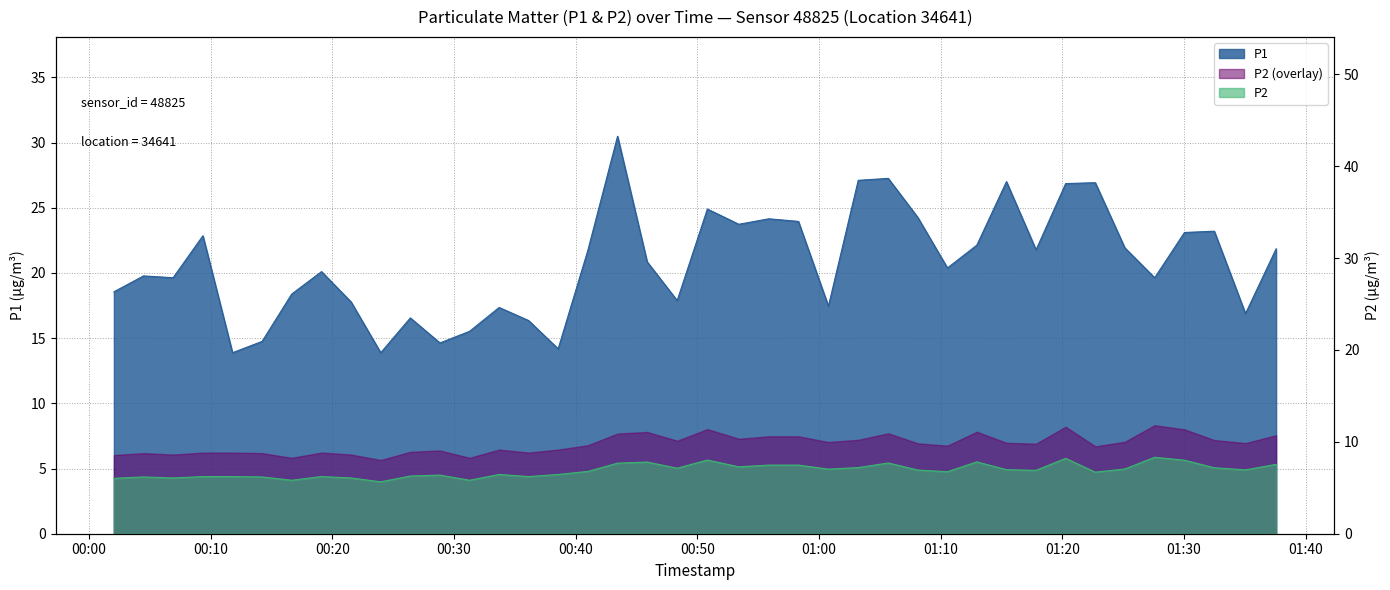

What position from the left is 2023-04-25T00:36:07?

15